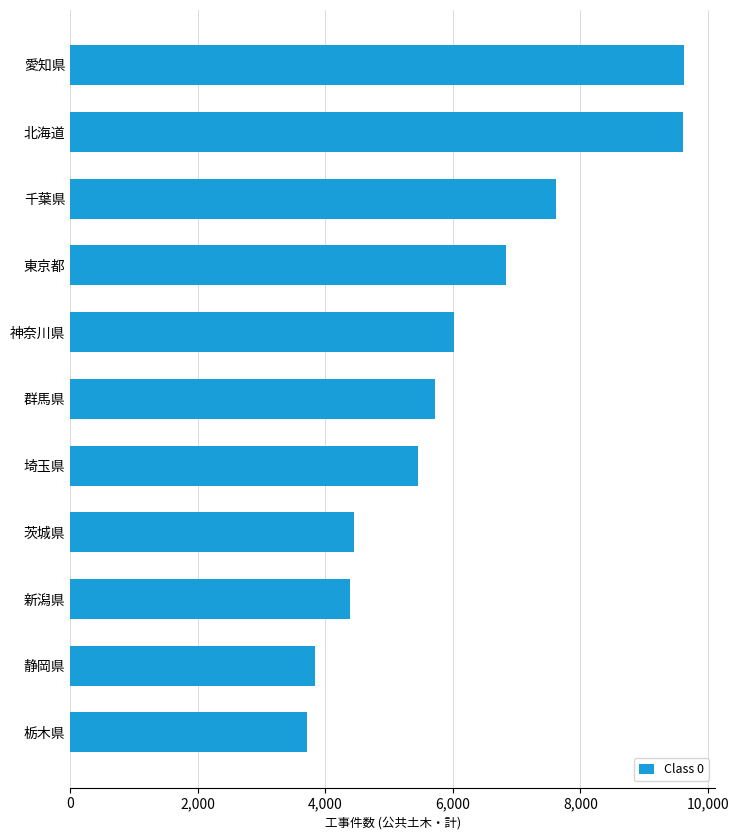

How many bars are there in total?

11